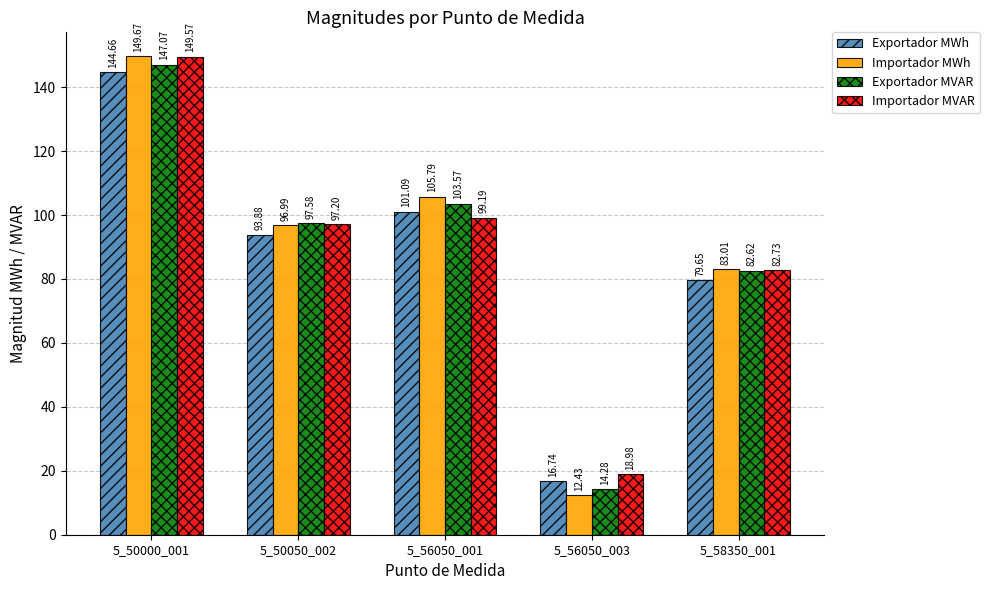

The Exportador MWh series shows 133.7 at 5_58350_001. True or false?

False